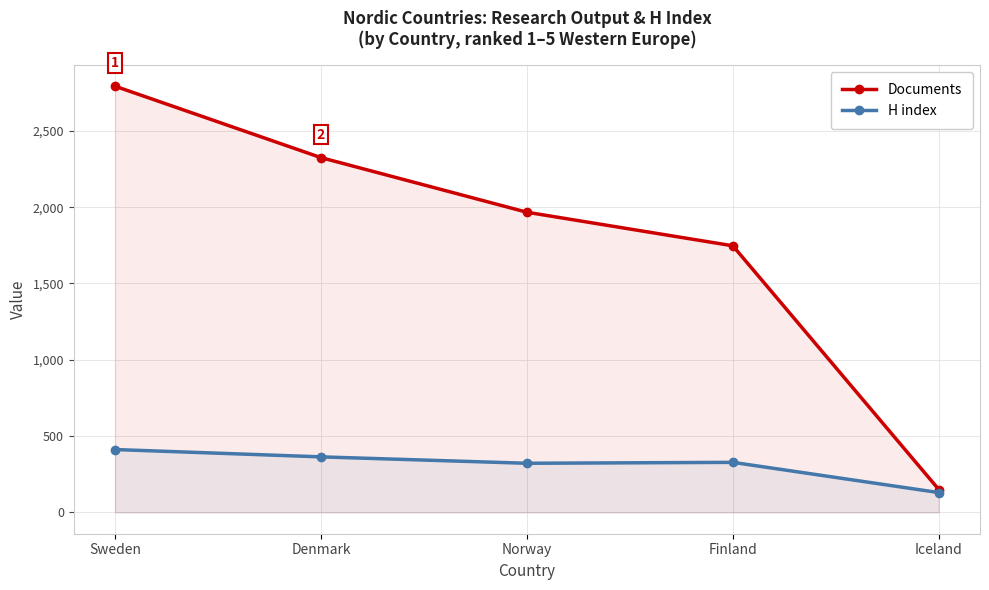

Where is the first local minimum for H index?

Norway